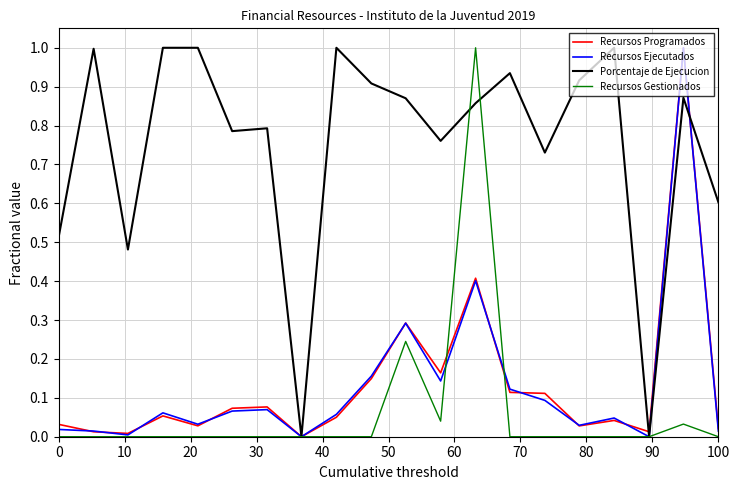

What is the greatest value displayed?

1.0